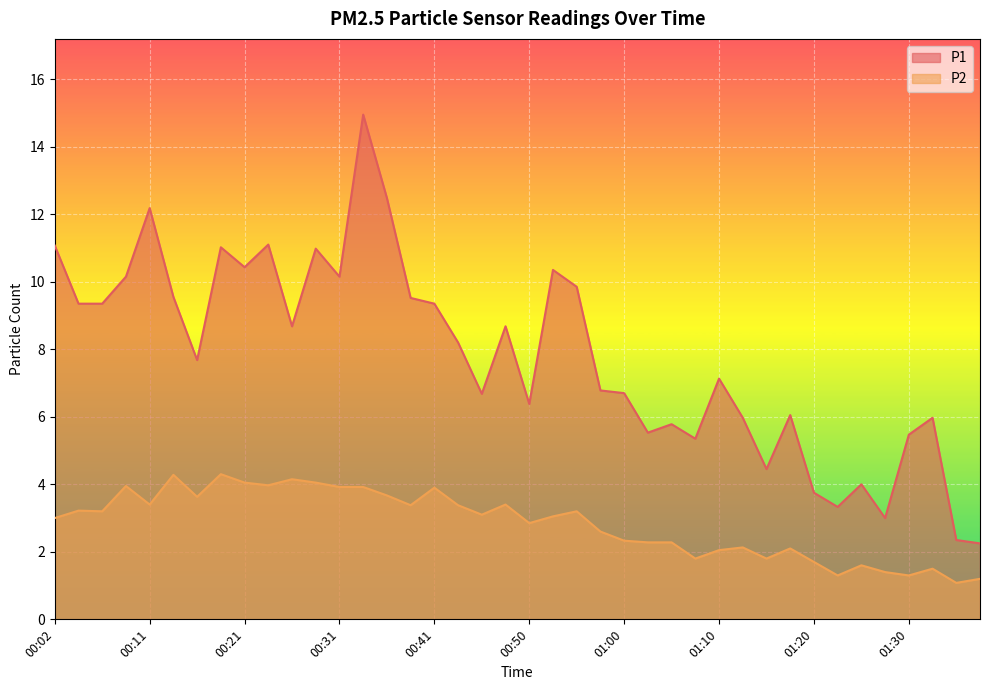

Reading left to right, list all the values displayed in this chart.

P1: 00:02=11.1	00:04=9.3	00:07=9.3	00:09=10.2	00:11=12.2	00:14=9.6	00:16=7.7	00:19=11.0	00:21=10.4	00:24=11.1	00:26=8.7	00:28=11.0	00:31=10.2	00:33=14.9	00:36=12.5	00:38=9.5	00:41=9.3	00:43=8.2	00:46=6.7	00:48=8.7	00:50=6.4	00:53=10.3	00:55=9.8	00:58=6.8	01:00=6.7	01:03=5.5	01:05=5.8	01:08=5.3	01:10=7.1	01:12=6.0	01:15=4.5	01:17=6.0	01:20=3.8	01:22=3.3	01:25=4.0	01:27=3.0	01:30=5.5	01:32=6.0	01:34=2.4	01:37=2.2
P2: 00:02=3.0	00:04=3.2	00:07=3.2	00:09=4.0	00:11=3.4	00:14=4.3	00:16=3.6	00:19=4.3	00:21=4.0	00:24=4.0	00:26=4.2	00:28=4.0	00:31=3.9	00:33=3.9	00:36=3.7	00:38=3.4	00:41=3.9	00:43=3.4	00:46=3.1	00:48=3.4	00:50=2.9	00:53=3.0	00:55=3.2	00:58=2.6	01:00=2.3	01:03=2.3	01:05=2.3	01:08=1.8	01:10=2.0	01:12=2.1	01:15=1.8	01:17=2.1	01:20=1.7	01:22=1.3	01:25=1.6	01:27=1.4	01:30=1.3	01:32=1.5	01:34=1.1	01:37=1.2